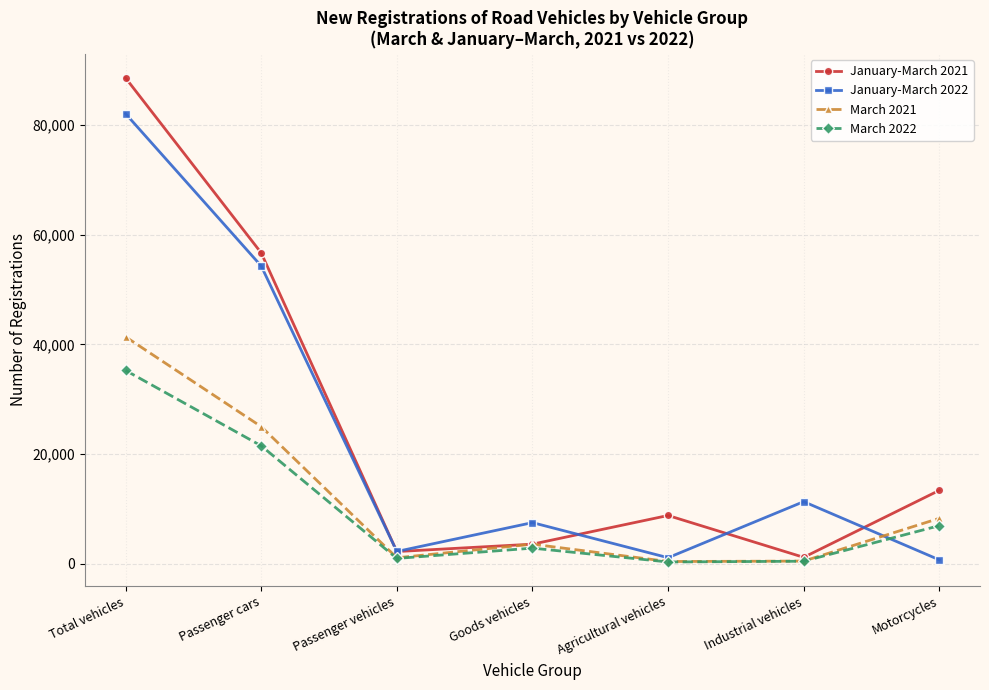

What is the label of the 2nd point from the left?

Passenger cars